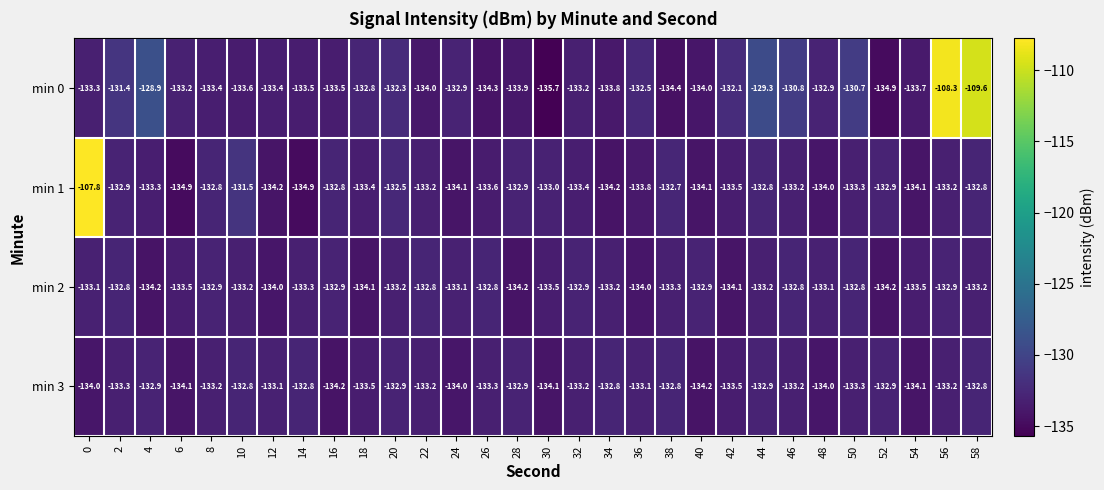

How many data points in min 0 are above -133?

13